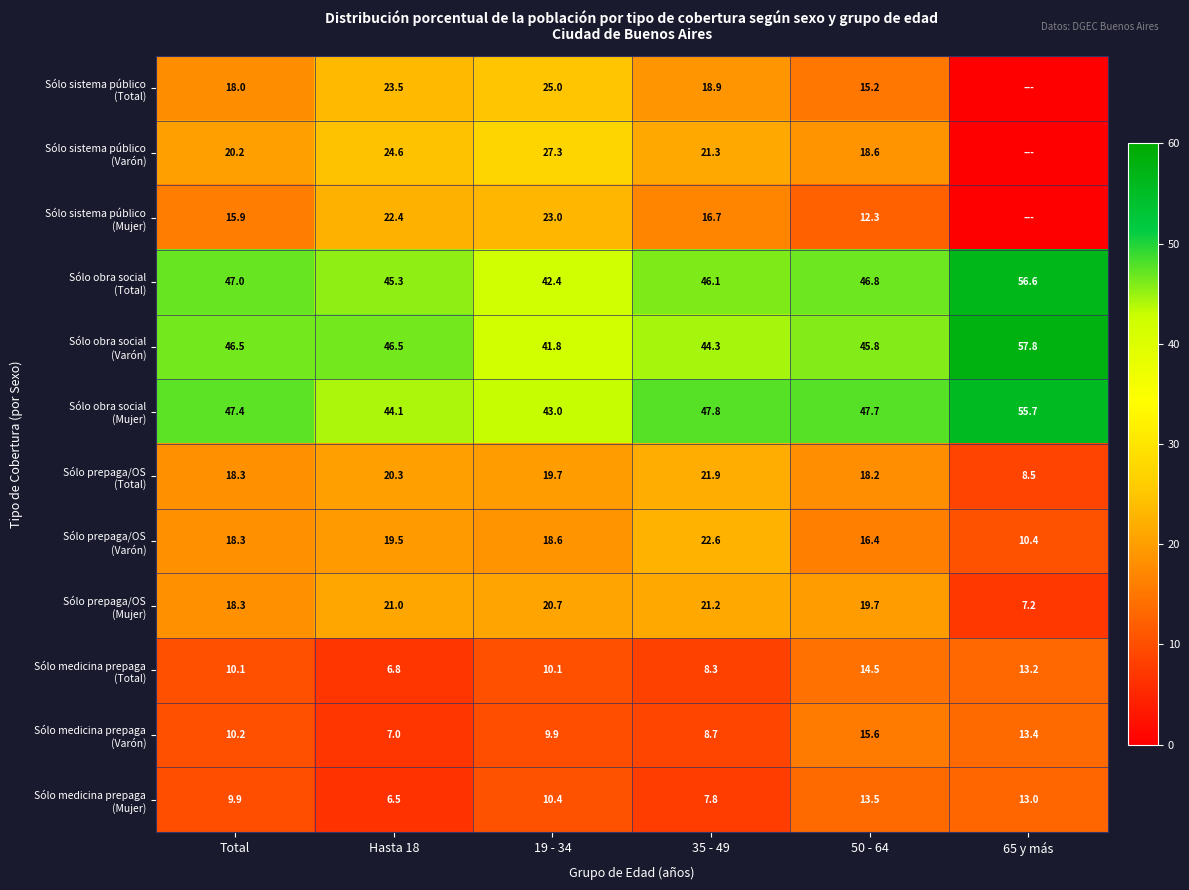

What is the spread (max minus min) of values at Total?

37.5